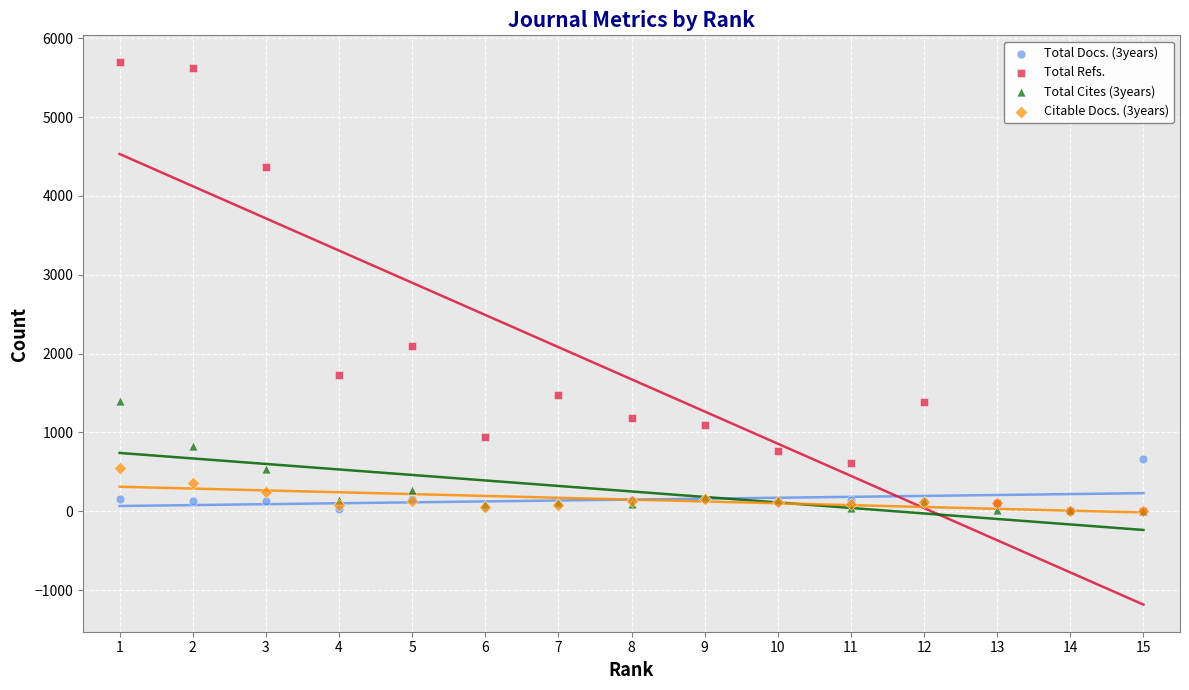

Which series has the widest spread of Y values?

Total Refs.